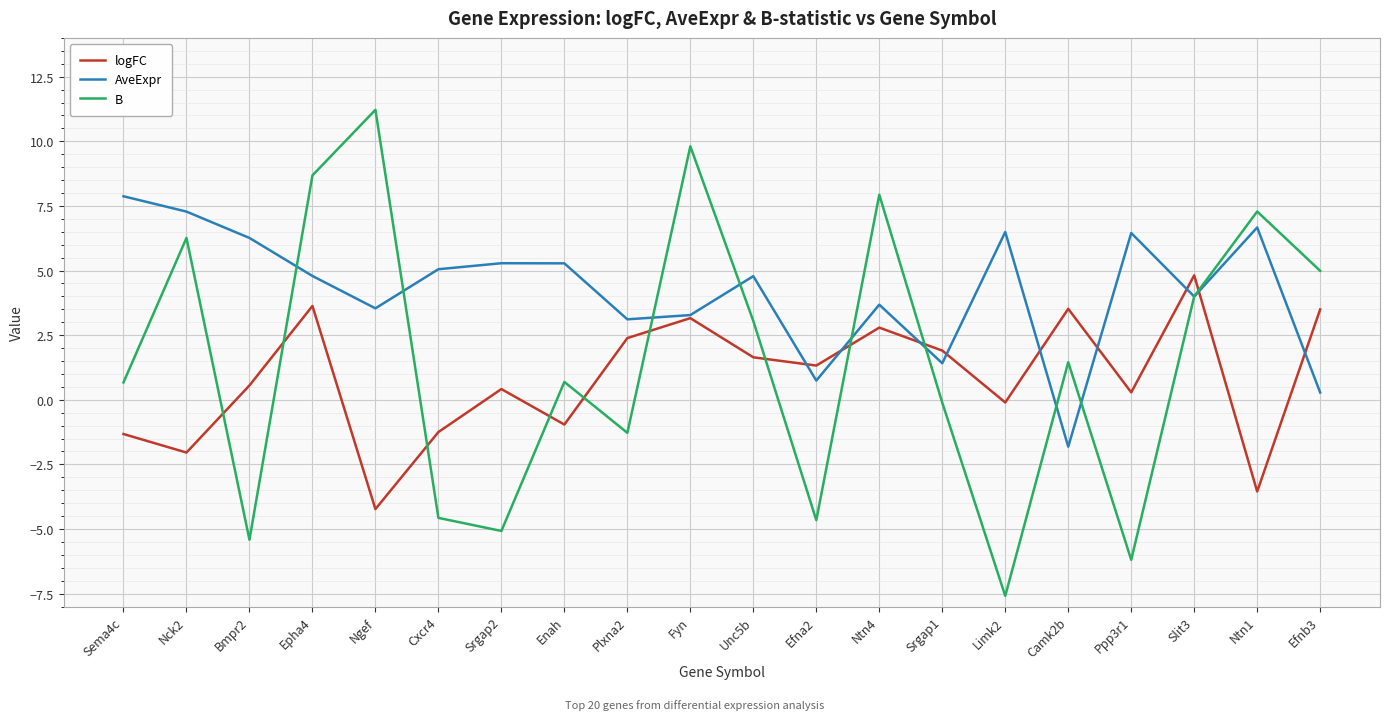

The logFC series shows 0.3 at Ppp3r1. True or false?

True